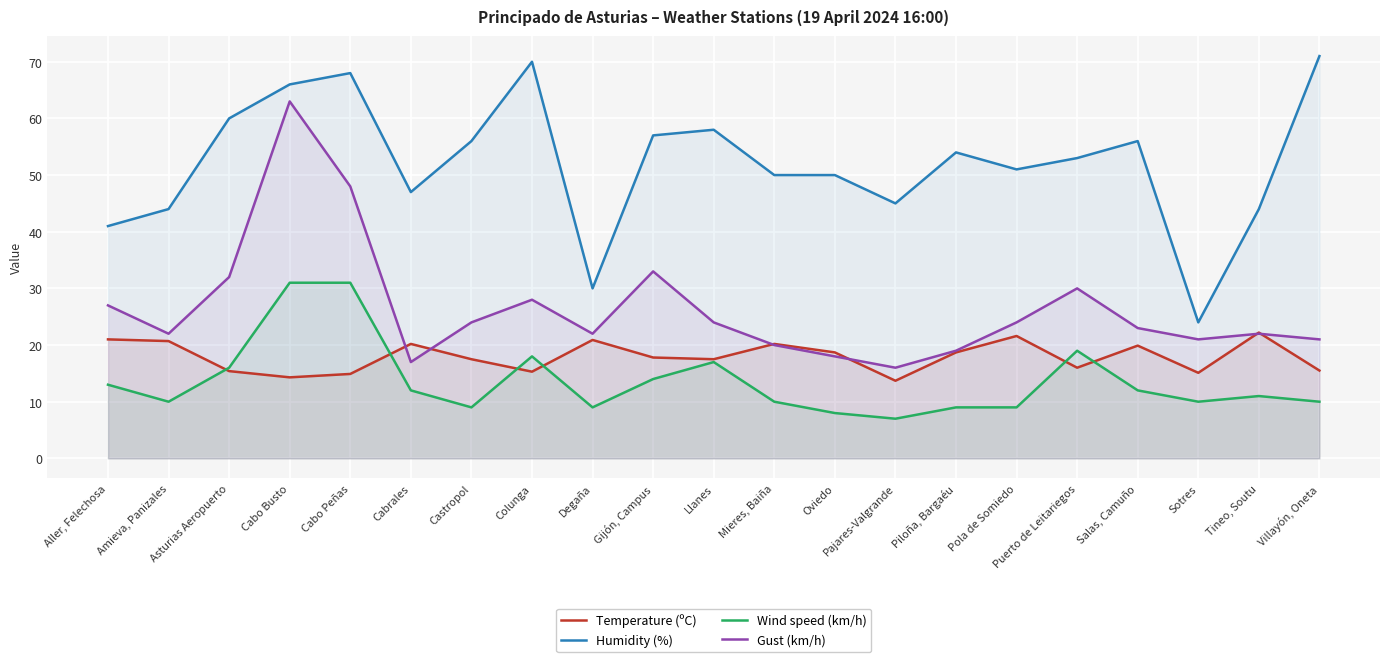

Which label corresponds to the largest value in the chart?

Villayón, Oneta